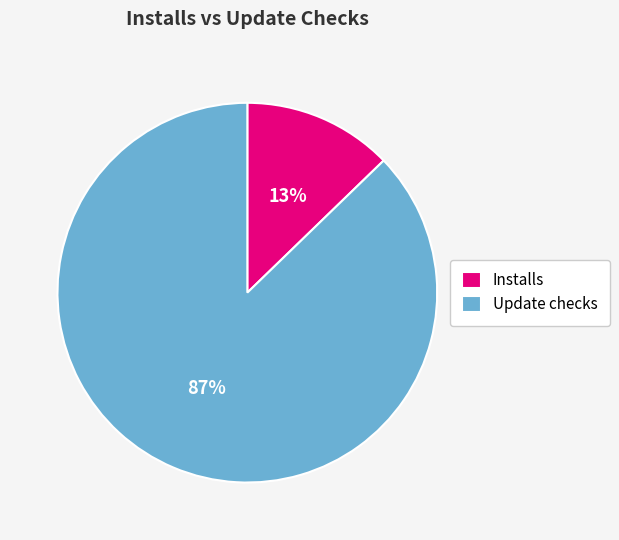

Count the number of slices in the pie.

2